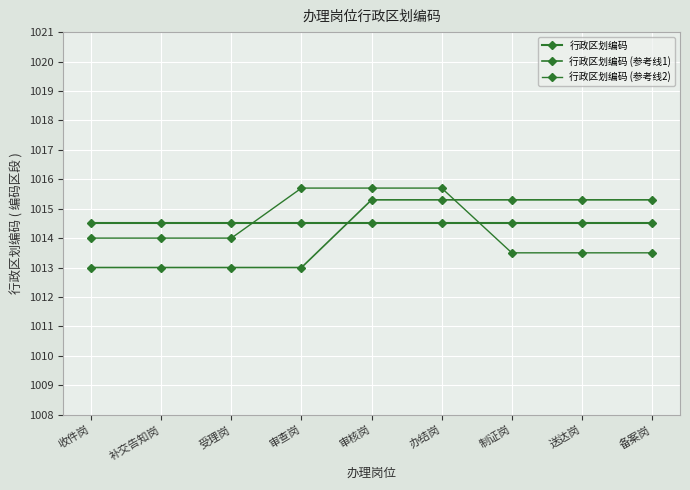

Where does the 行政区划编码 (参考线2) series first go above 1014?

审查岗